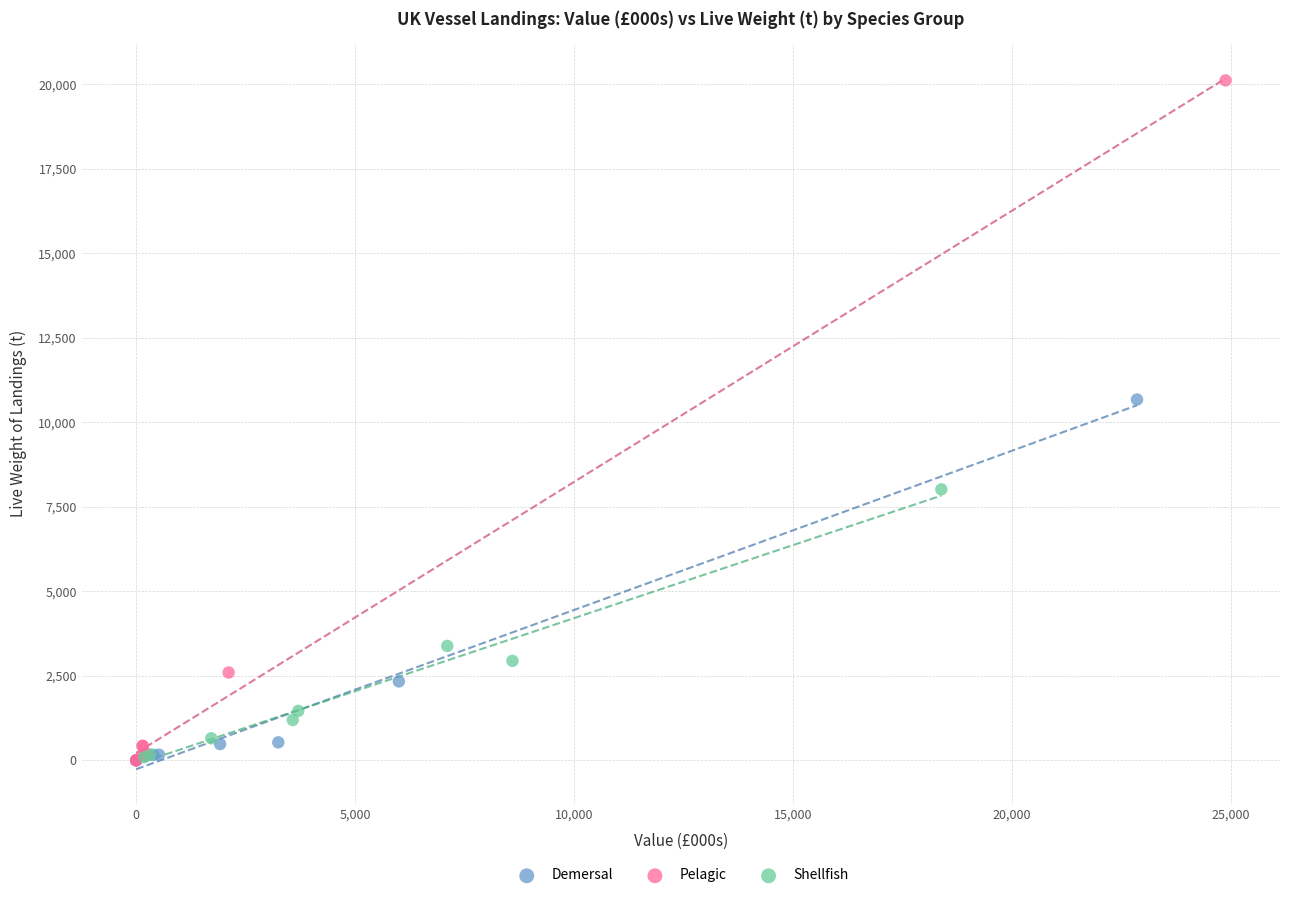

Which series has the widest spread of Y values?

Pelagic